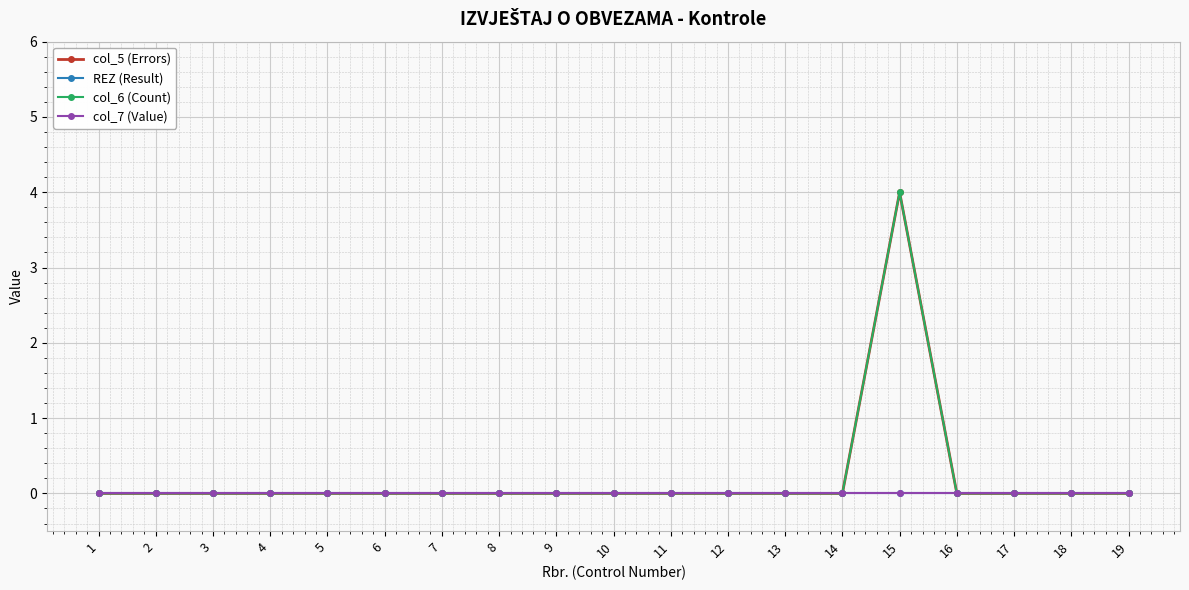

Does the chart have visible grid lines?

Yes